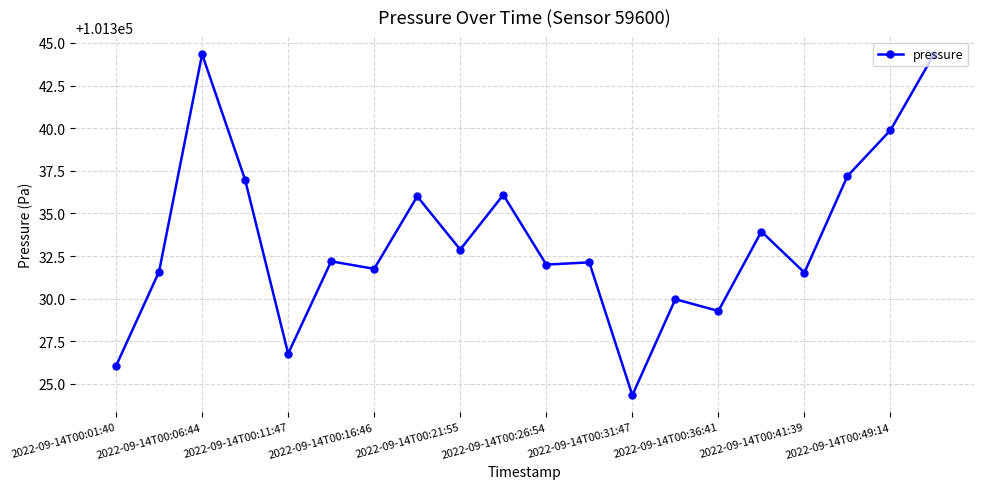

What is the greatest value displayed?

101344.3